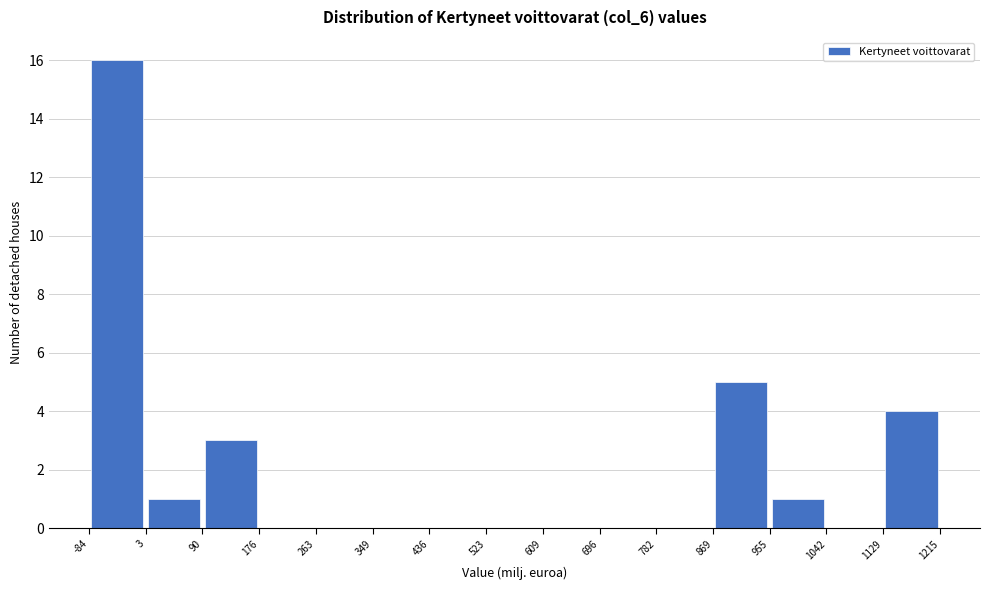

Reading left to right, list every bar in this chart as the range it spans on the x-axis followed by its height. The values are not printed on the chart, so give them approximately, as read against the axis.

-84 to 3: 16
3 to 90: 1
90 to 176: 3
176 to 263: 0
263 to 349: 0
349 to 436: 0
436 to 523: 0
523 to 609: 0
609 to 696: 0
696 to 782: 0
782 to 869: 0
869 to 955: 5
955 to 1042: 1
1042 to 1129: 0
1129 to 1215: 4